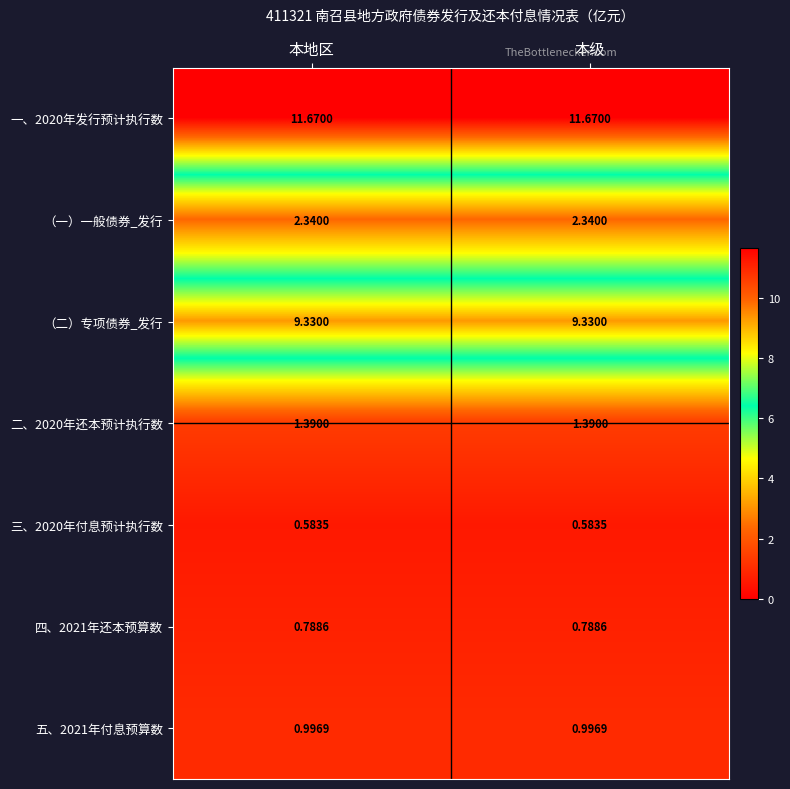

Rank the series at 本级 from highest to lowest value.

一、2020年发行预计执行数, （二）专项债券_发行, （一）一般债券_发行, 二、2020年还本预计执行数, 五、2021年付息预算数, 四、2021年还本预算数, 三、2020年付息预计执行数